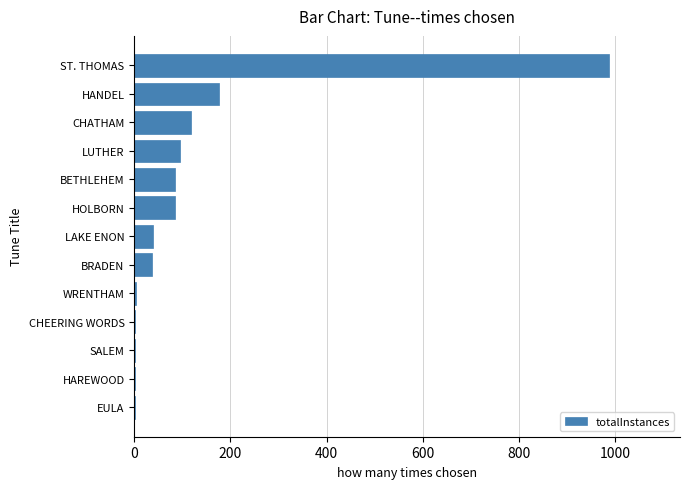

How many data points does each series have?

13